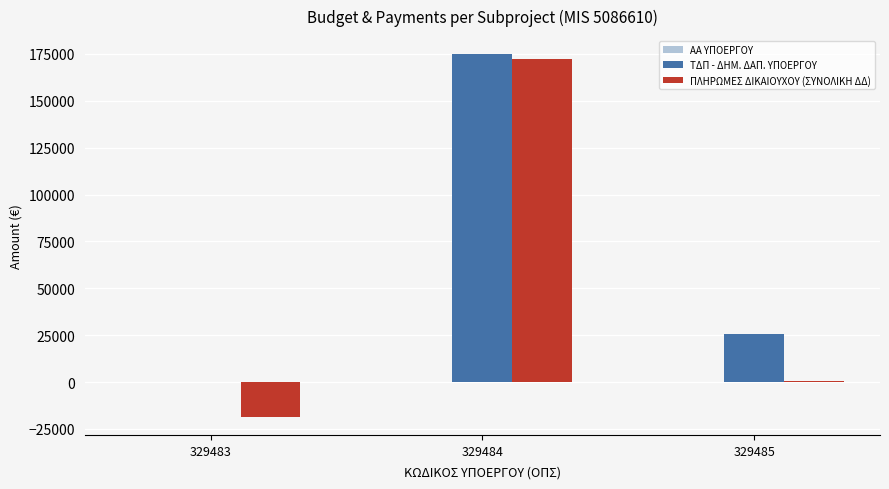

Which series changed the most between 329483 and 329484?

ΠΛΗΡΩΜΕΣ ΔΙΚΑΙΟΥΧΟΥ (ΣΥΝΟΛΙΚΗ ΔΔ)